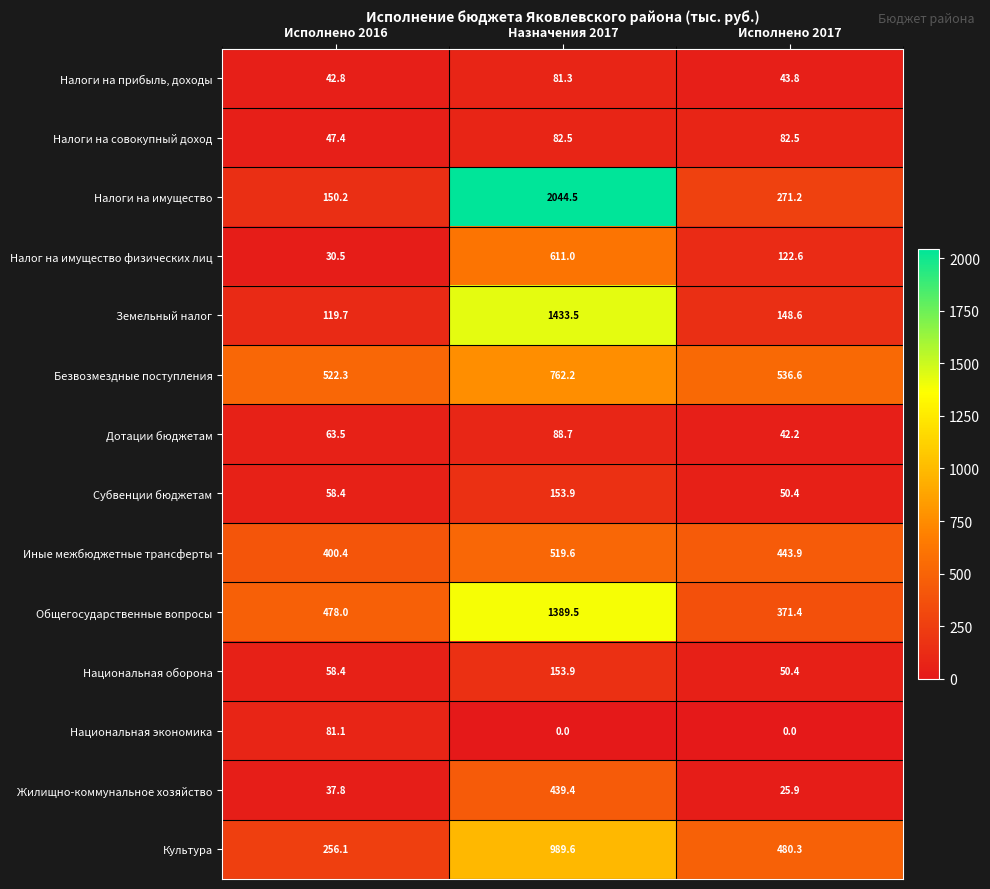

Which series has the widest spread of values?

Налоги на имущество